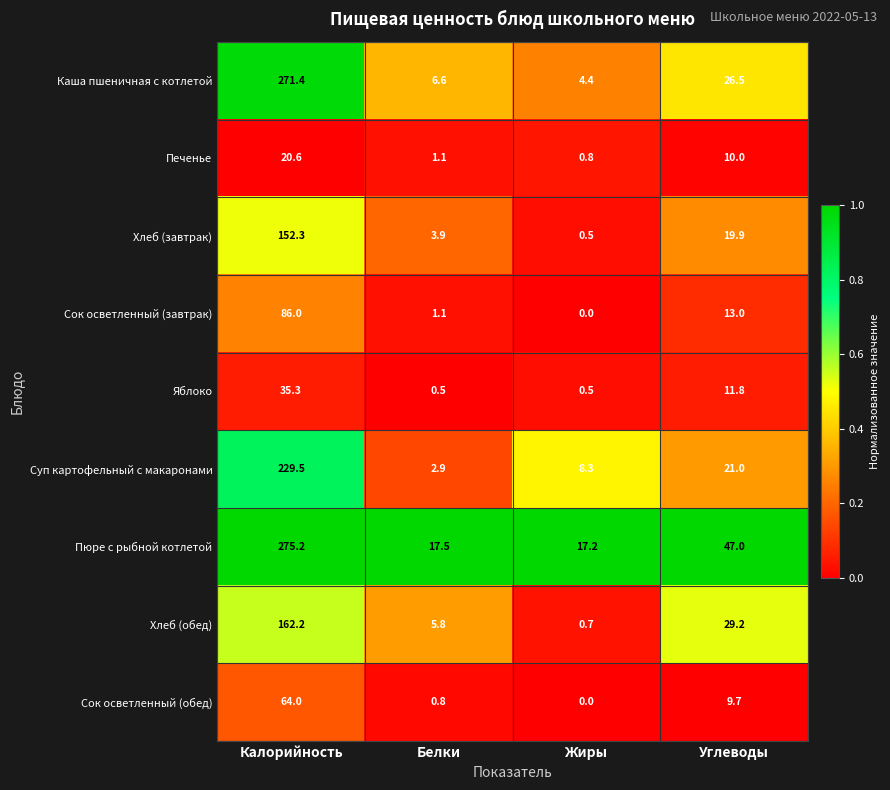

The Яблоко series shows 10.0 at Калорийность. True or false?

False